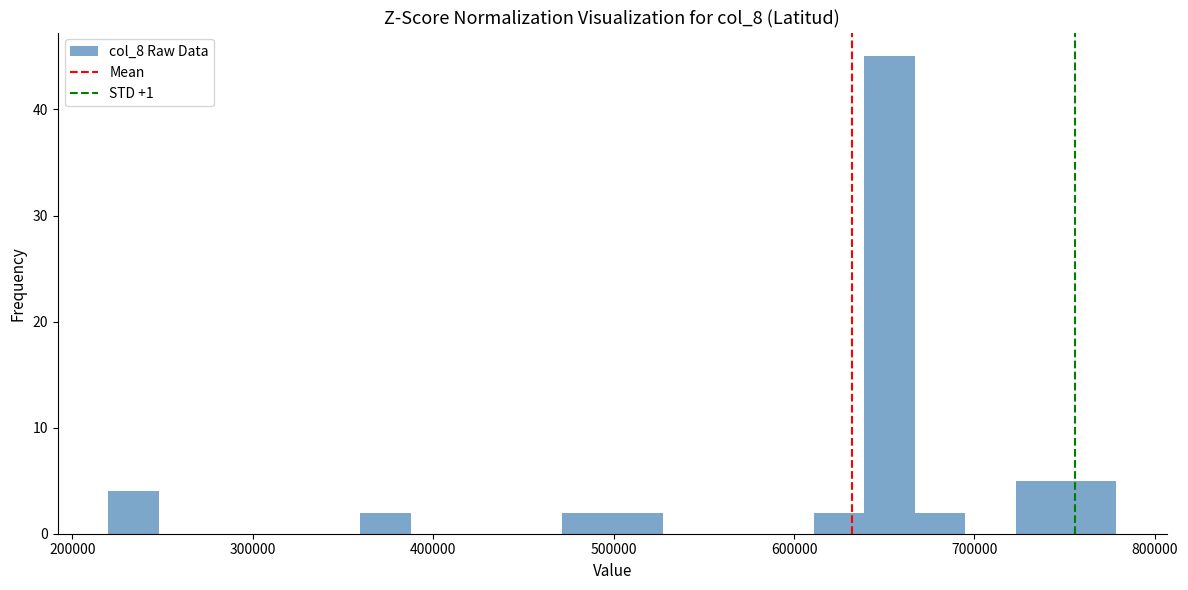

Read against the x-axis, roughly where is the centre of the tallest bar?

650000